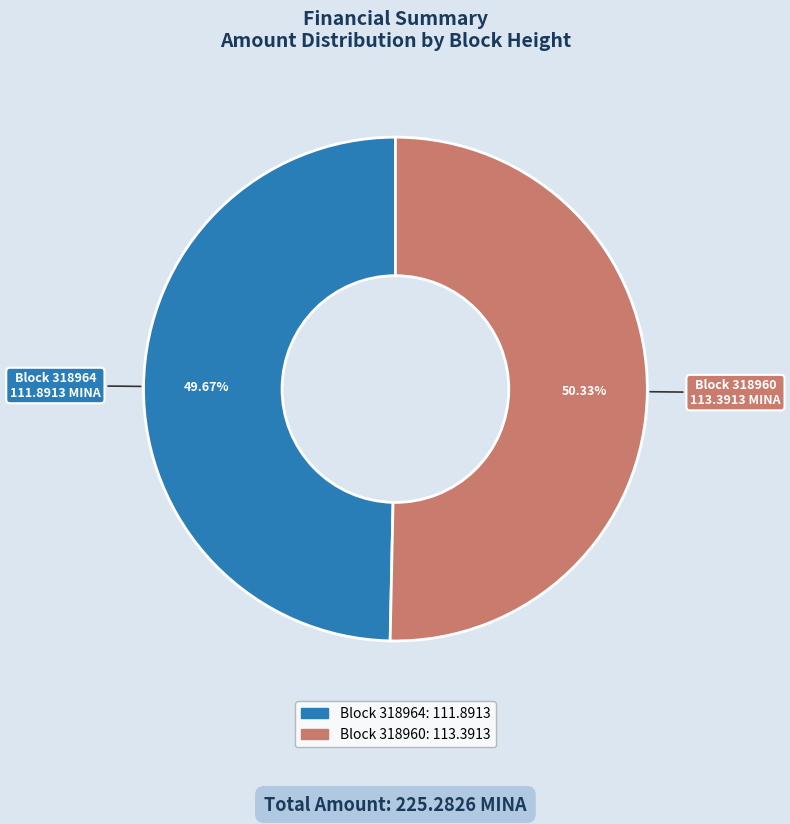

Is there a majority slice in this chart?

Yes